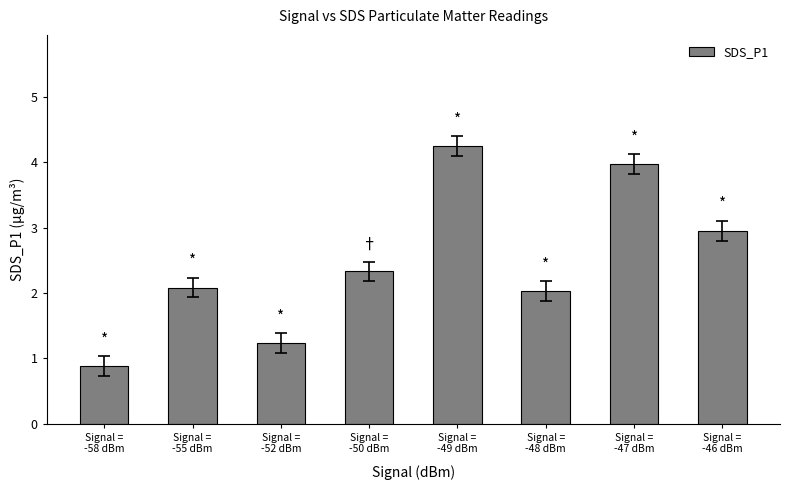

List the labels in order of value, largest first.

Signal =
-49 dBm, Signal =
-47 dBm, Signal =
-46 dBm, Signal =
-50 dBm, Signal =
-55 dBm, Signal =
-48 dBm, Signal =
-52 dBm, Signal =
-58 dBm